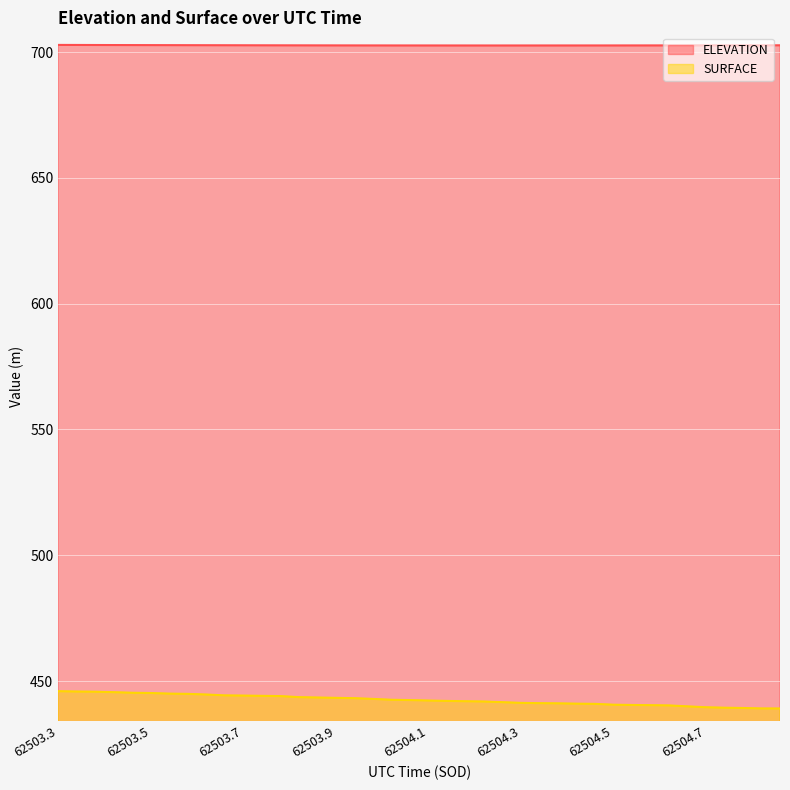

List the series in order of their peak value, highest first.

ELEVATION, SURFACE